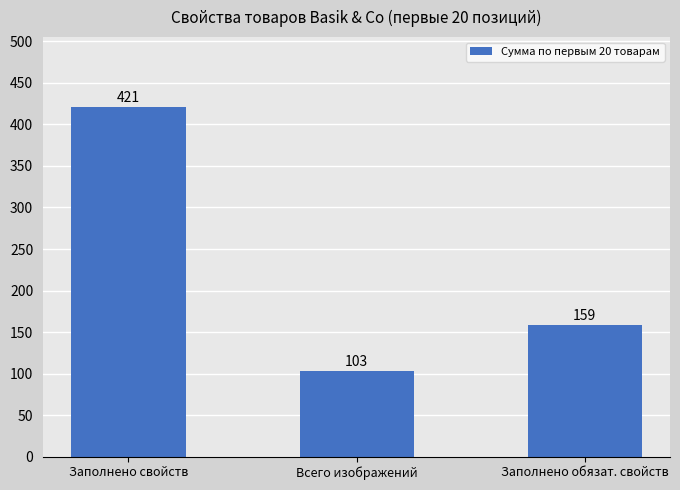

At which label is the value closest to 262?

Заполнено обязат. свойств